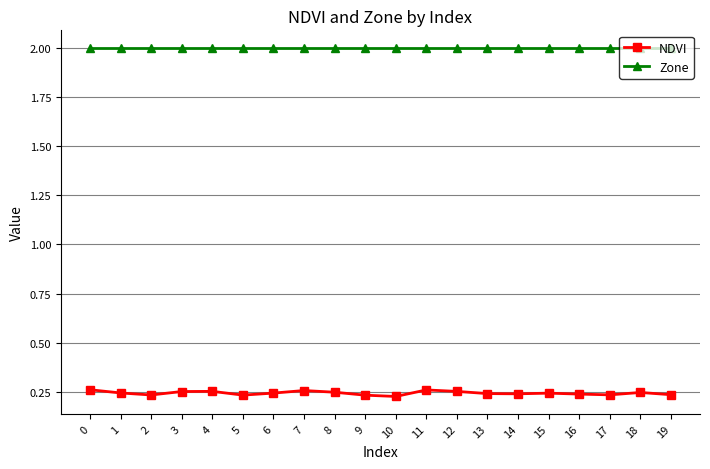

Is the value of NDVI at 14 greater than the value of Zone at 12?

No